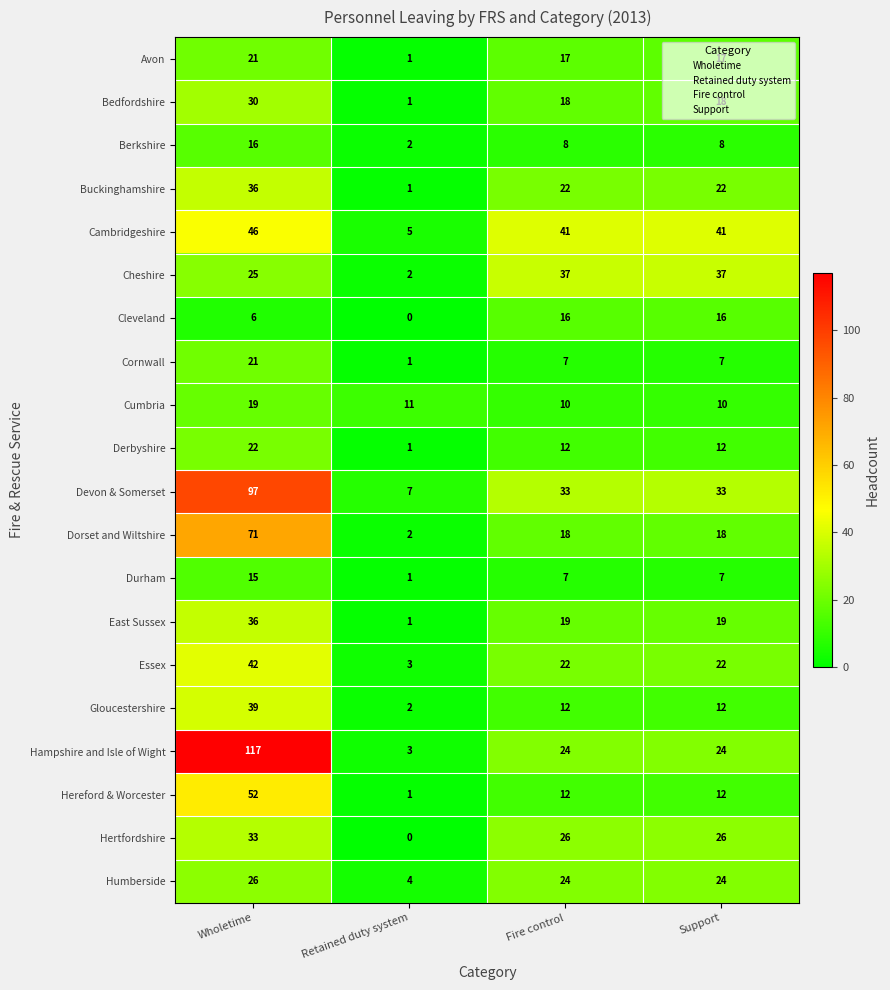

What is the total value across all series at Support?

385